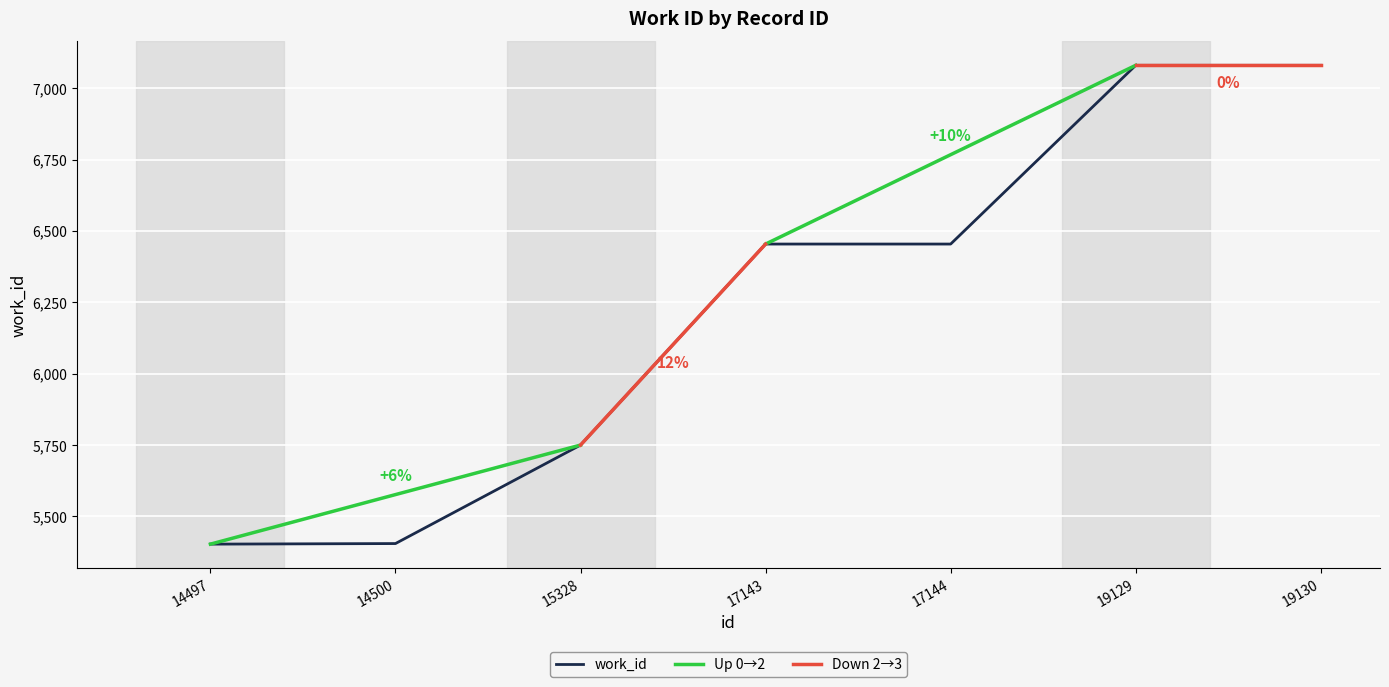

Reading left to right, list all the values displayed in this chart.

5403	5405	5750	6454	6454	7080	7080